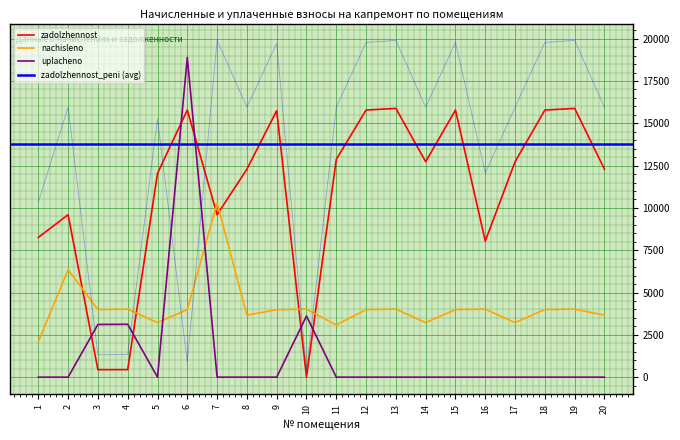

Which category has the highest value in the uplacheno series?

6